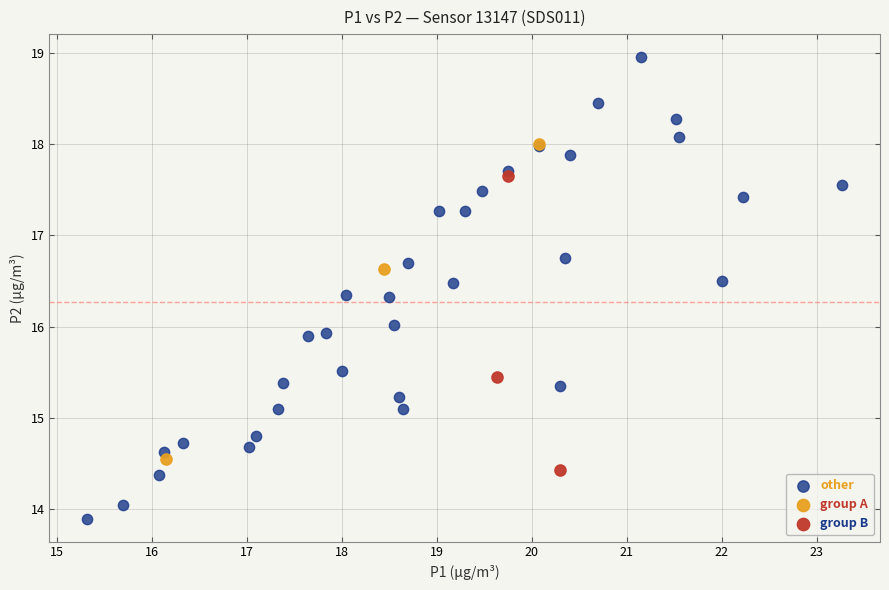

Which series has the widest spread of Y values?

other